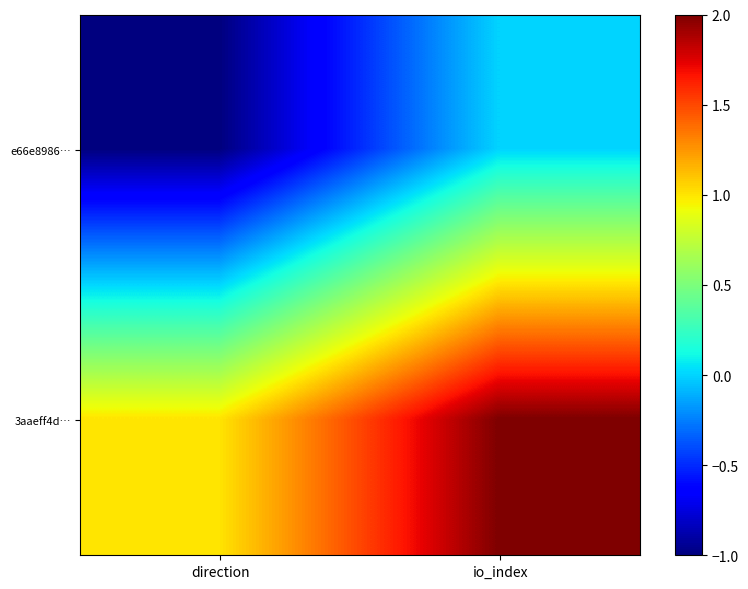

At which category is the sum across all series the highest?

io_index